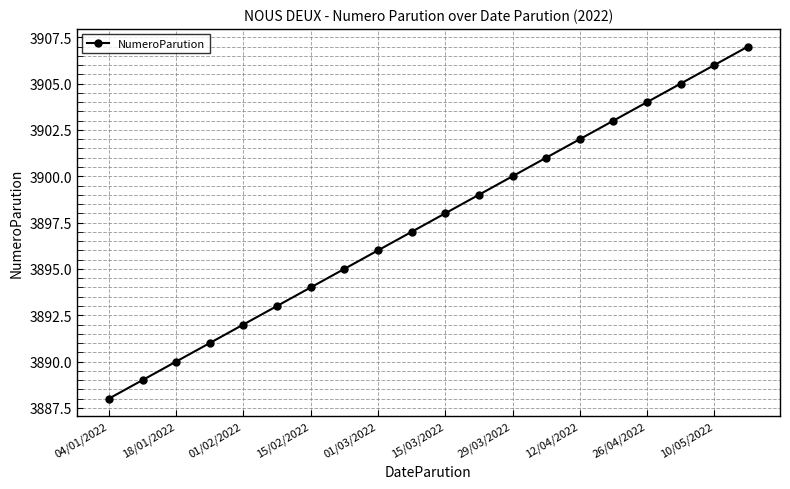

Does the chart have visible grid lines?

Yes